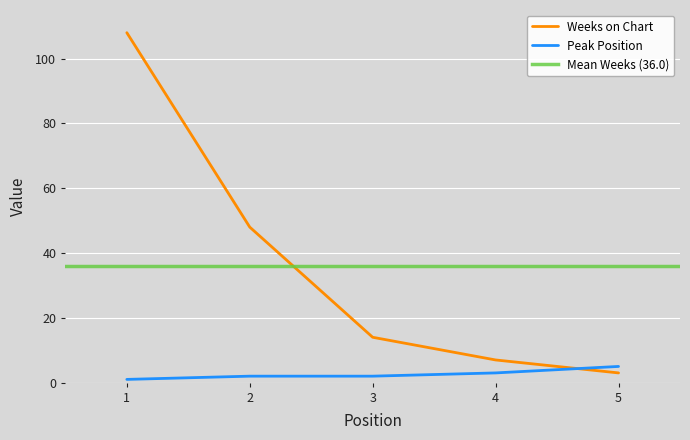

What is the value of the Peak Position point at the 1st from the left?

1